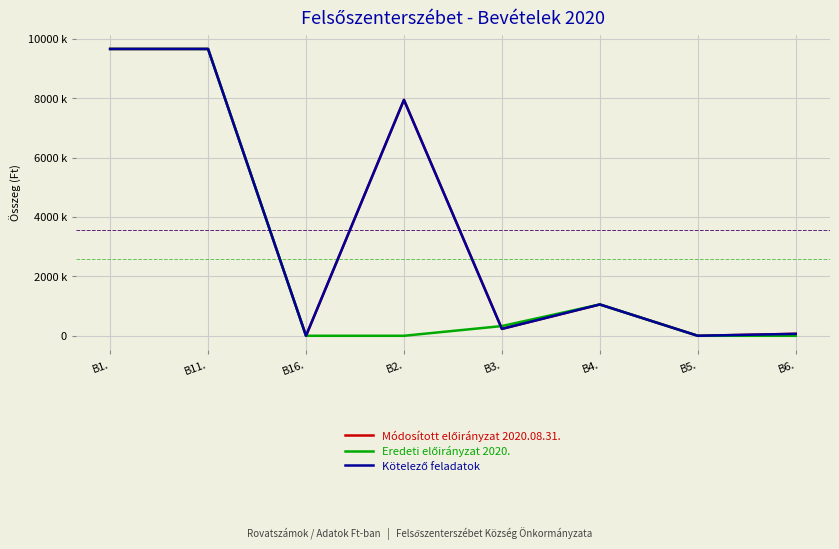

The Eredeti előirányzat 2020. series shows 0 at B16.. True or false?

True